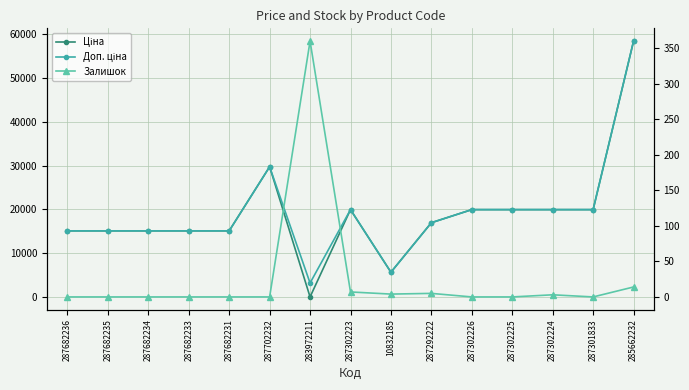

Reading right to left, transcribe all the data shown in this chart.

Ціна: 285662232=58426.5	287301833=19964.2	287302224=19964.2	287302225=19964.2	287302226=19964.2	287292222=16976.3	10832185=5673.8	287302223=19964.2	283972211=32.0	287702232=29747.2	287682231=15120.0	287682233=15120.0	287682234=15120.0	287682235=15120.0	287682236=15120.0
Доп. ціна: 285662232=58426.5	287301833=19964.2	287302224=19964.2	287302225=19964.2	287302226=19964.2	287292222=16976.3	10832185=5673.8	287302223=19964.2	283972211=3205.0	287702232=29747.2	287682231=15120.0	287682233=15120.0	287682234=15120.0	287682235=15120.0	287682236=15120.0
Залишок: 285662232=14.0	287301833=0.0	287302224=3.0	287302225=0.0	287302226=0.0	287292222=5.0	10832185=4.0	287302223=7.0	283972211=360.0	287702232=0.0	287682231=0.0	287682233=0.0	287682234=0.0	287682235=0.0	287682236=0.0